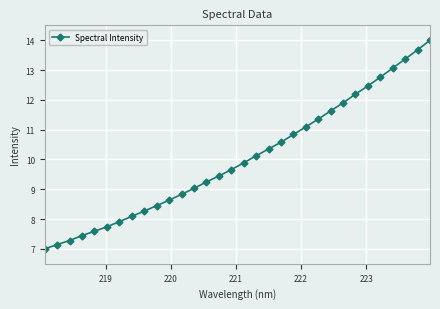

What is the value of the 12th point from the left?

8.8